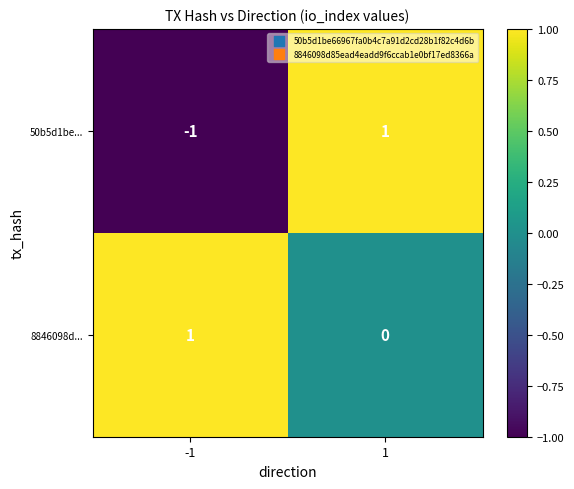

List the series in order of their overall mean, lowest first.

50b5d1be..., 8846098d...